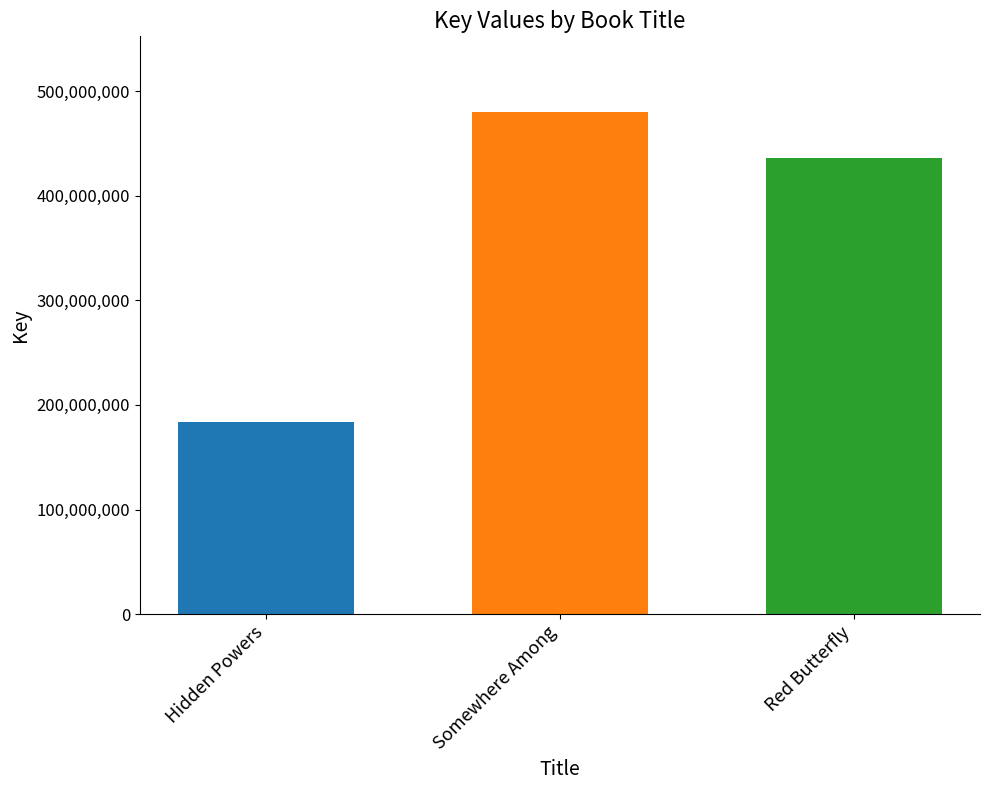

What is the minimum value shown in the chart?

183814435